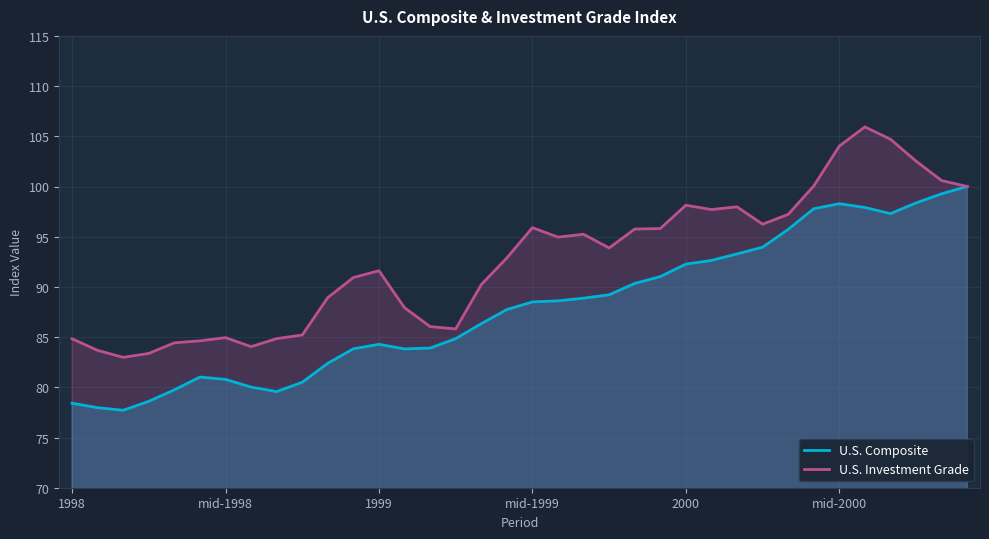

Rank the series at 1998 from lowest to highest value.

U.S. Composite, U.S. Investment Grade